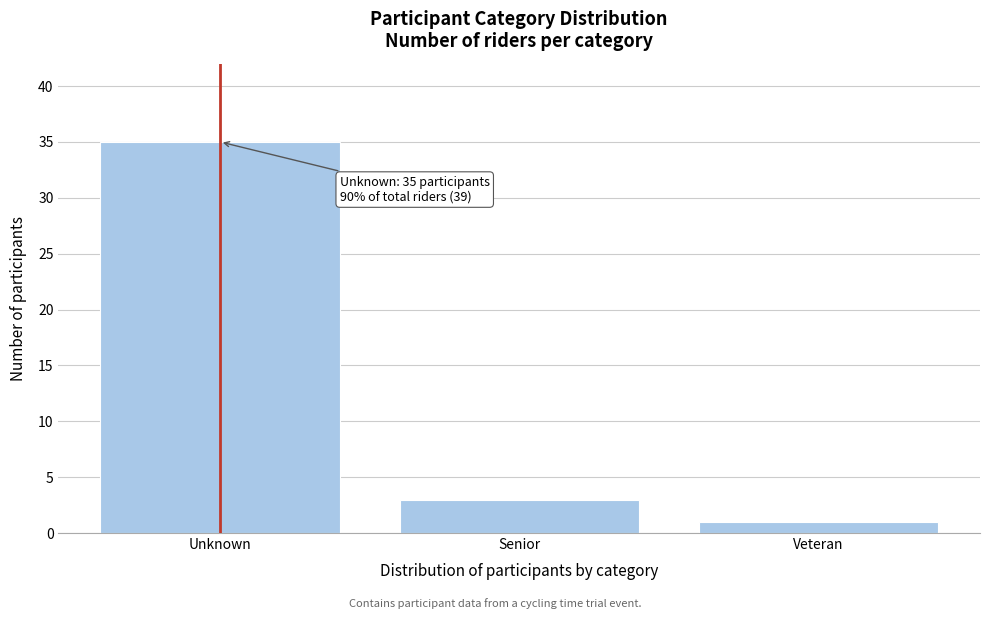

Reading left to right, what are all the values shown in this chart?

35	3	1